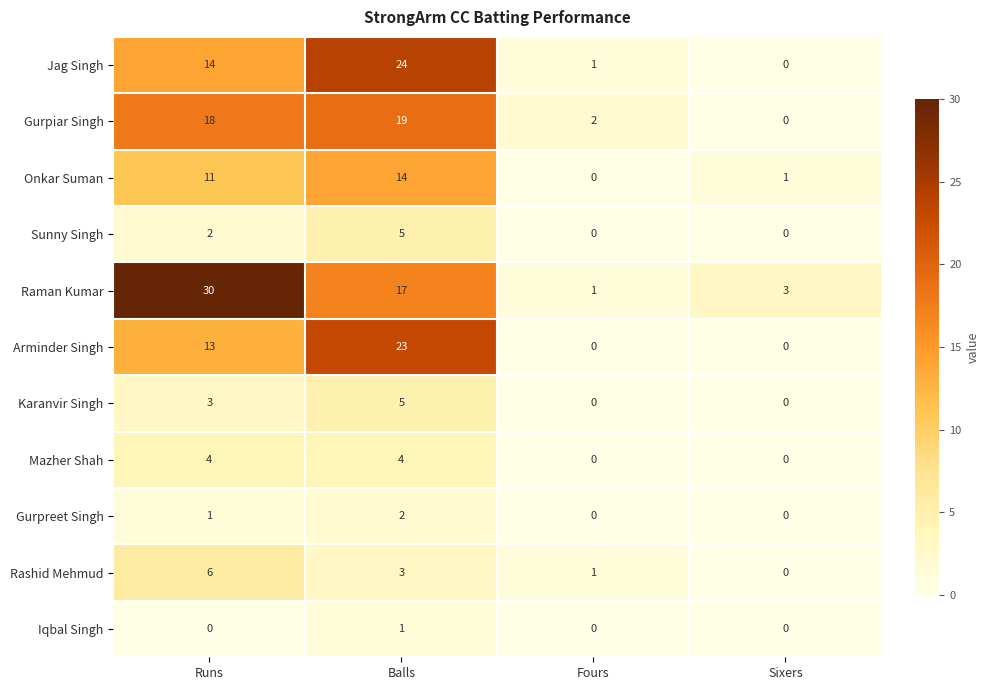

Rank the categories by Raman Kumar value from lowest to highest.

Fours, Sixers, Balls, Runs